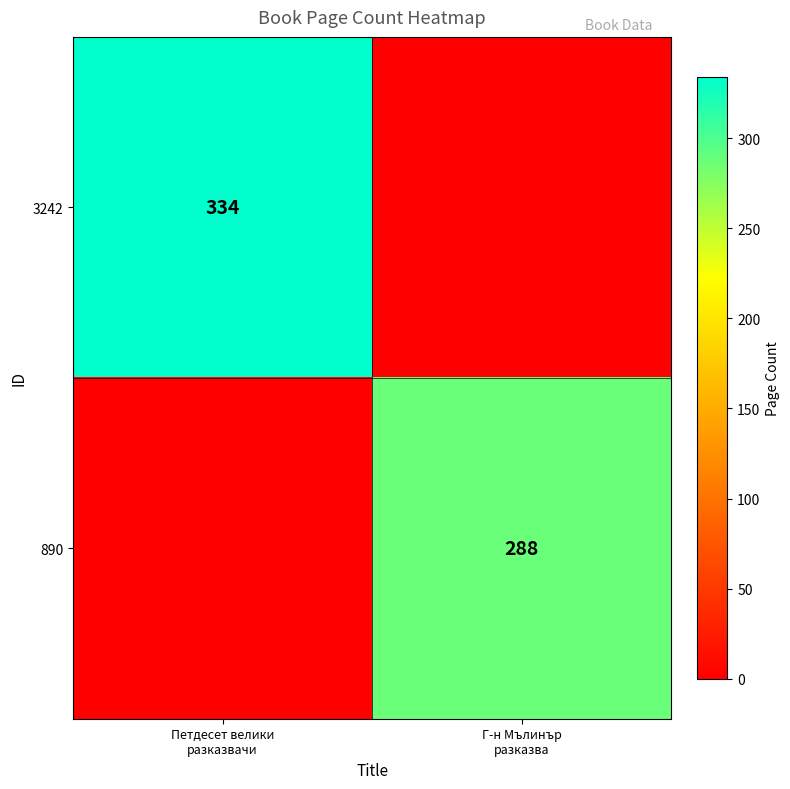

At which category is the sum across all series the highest?

Петдесет велики
разказвачи